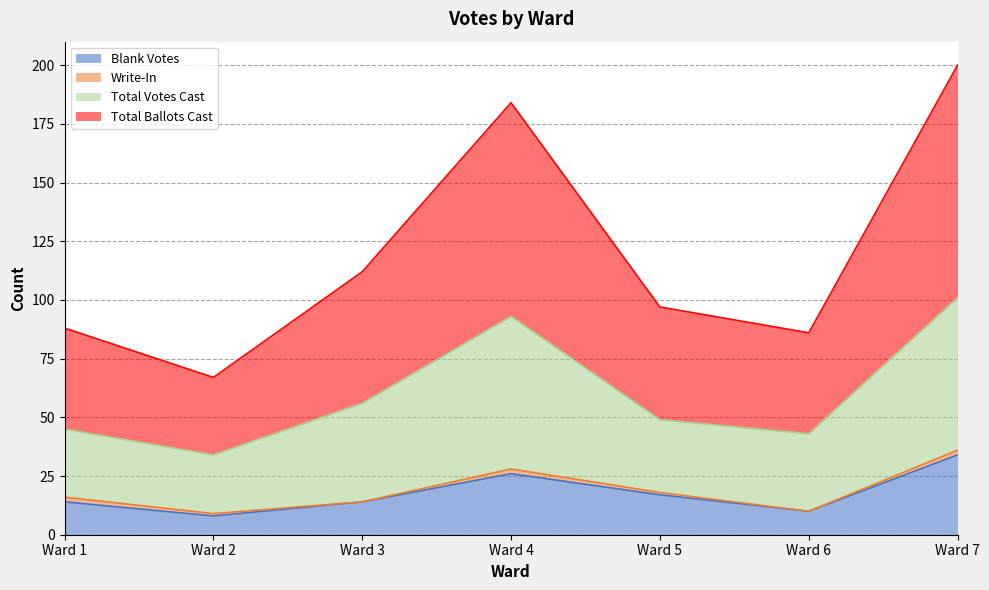

The value of Blank Votes at Ward 4 is 26. True or false?

True